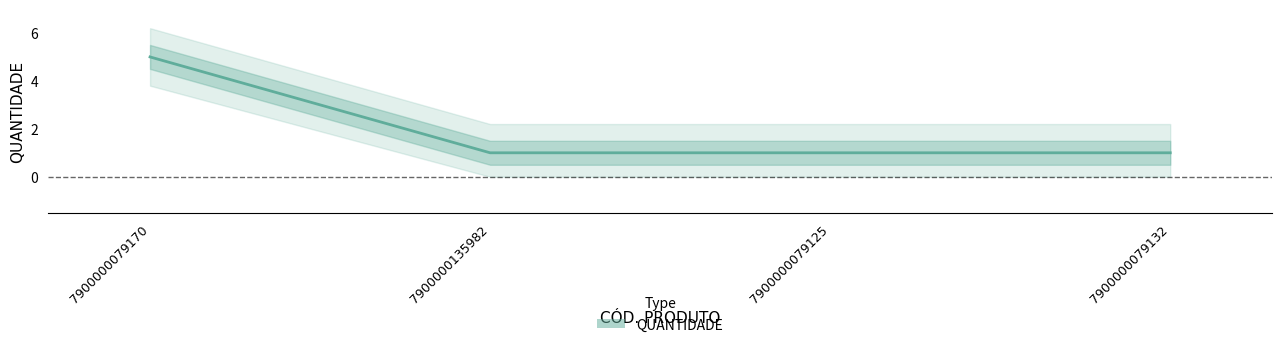

Which has a higher value, 7900000135982 or 7900000079132?

7900000135982